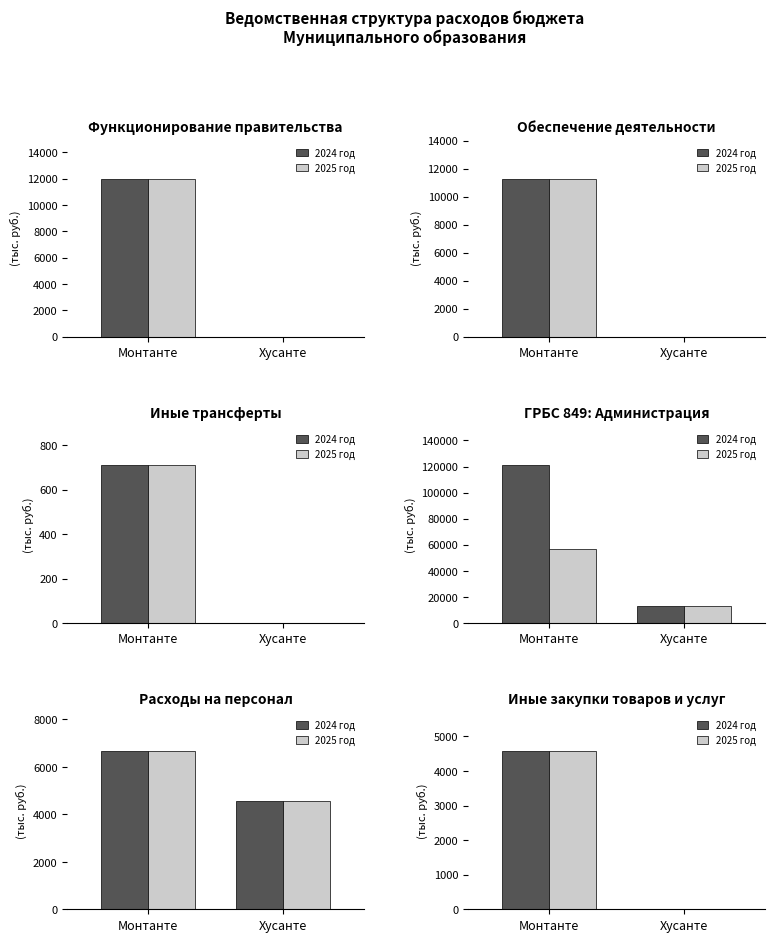

What is the value of the 2025 год bar at the 1st from the left?

4570